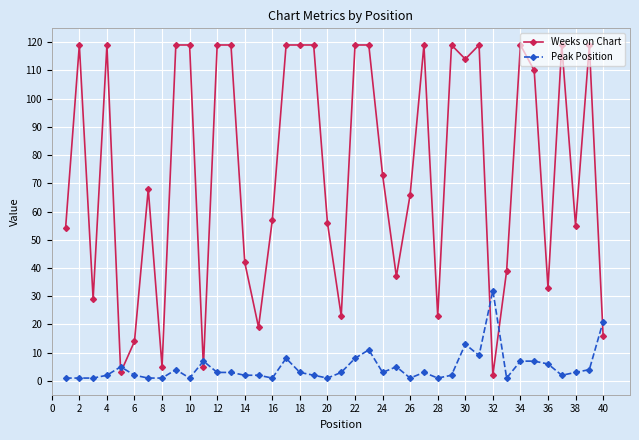

What is the highest value of the Peak Position series?

32